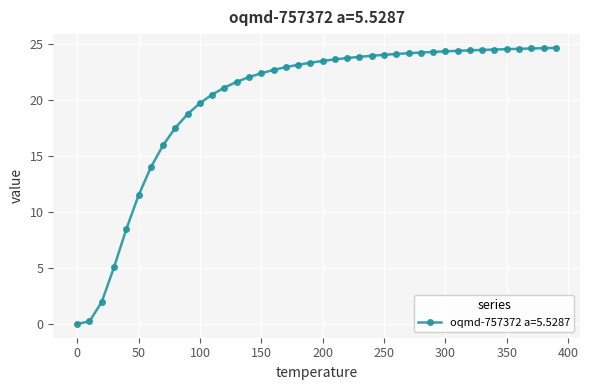

What is the value of the 20th point from the left?

23.3